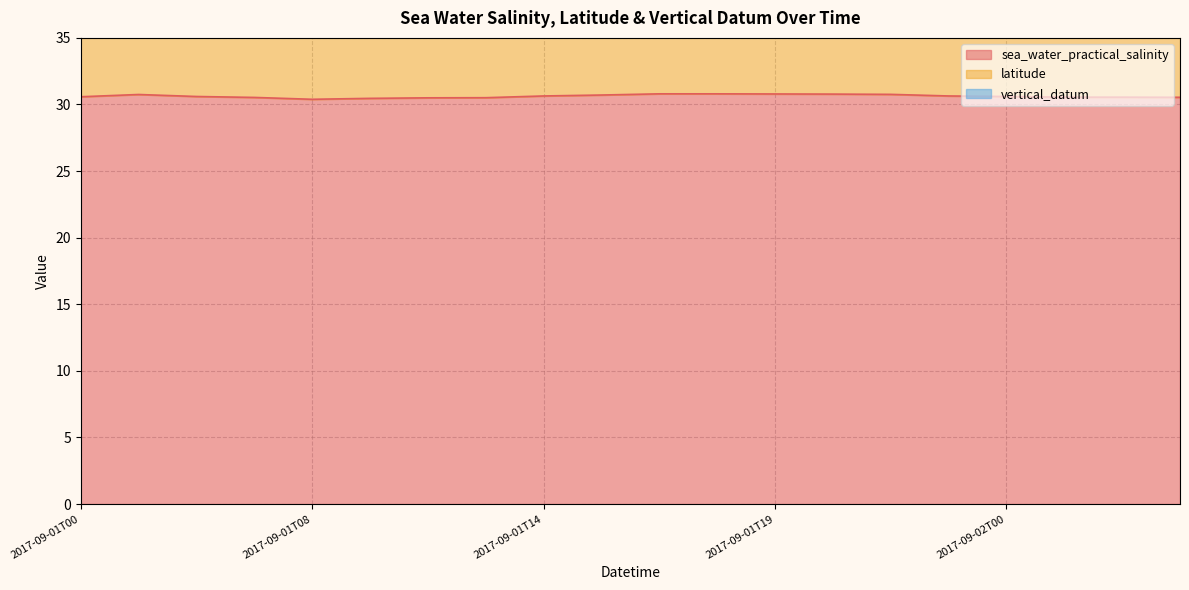

Between 2017-09-01T10 and 2017-09-01T06, which is larger?

2017-09-01T06